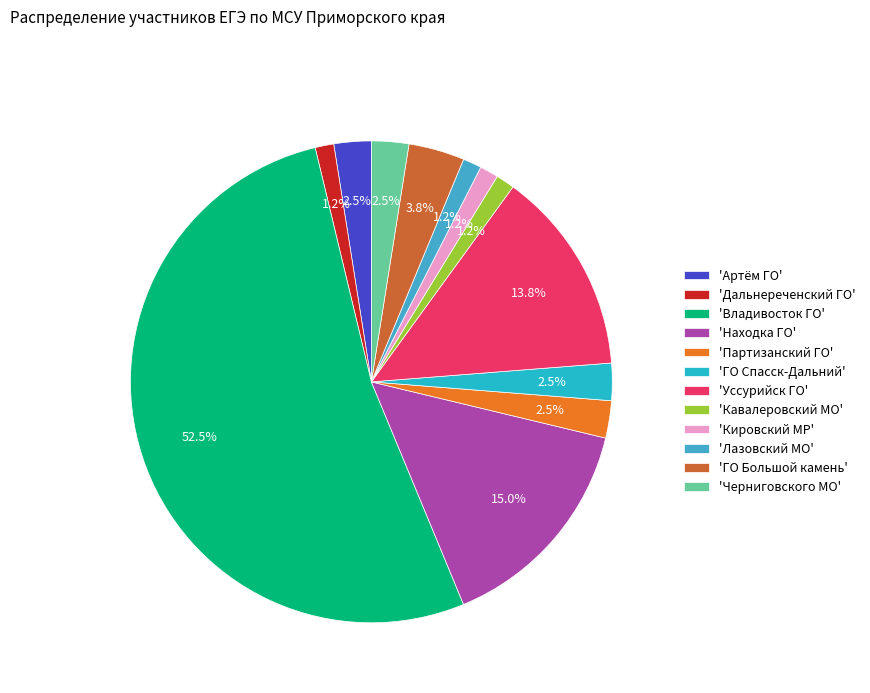

How many segments does this pie chart have?

12